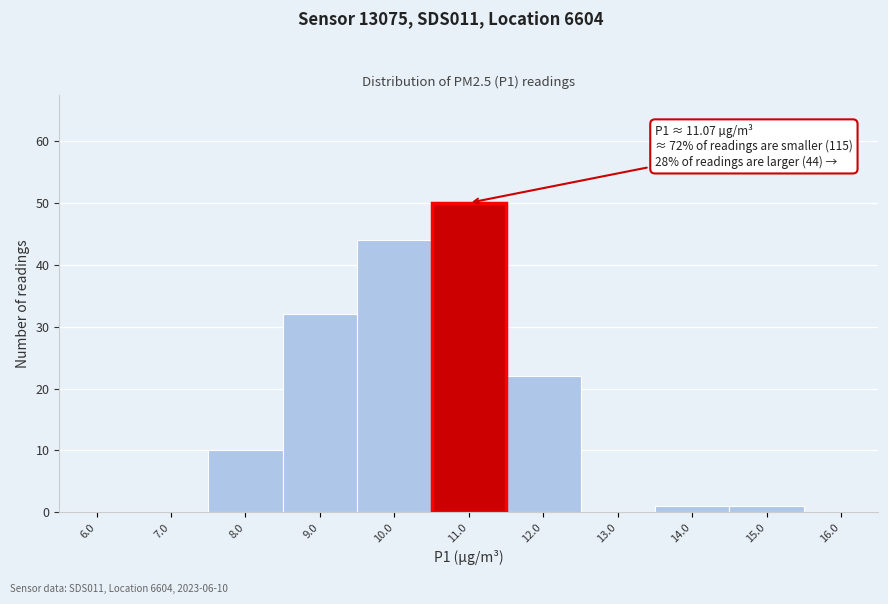

Over which range of the x-axis is the bar tallest?

10.5 to 11.5